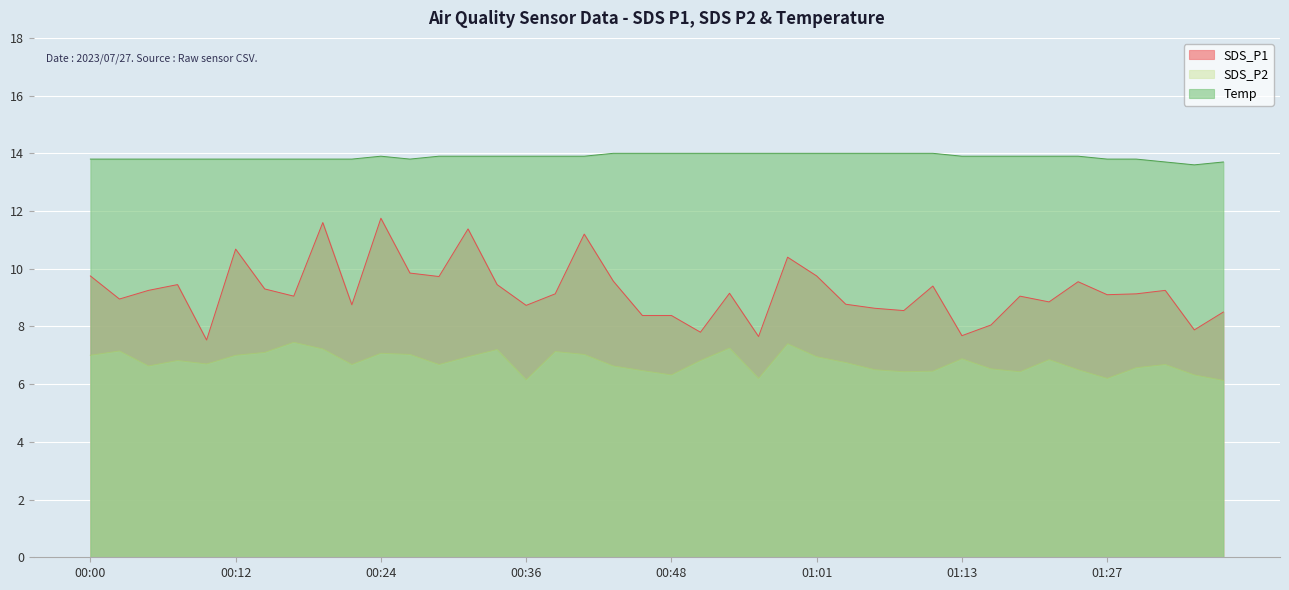

How many lines are shown in the chart?

3